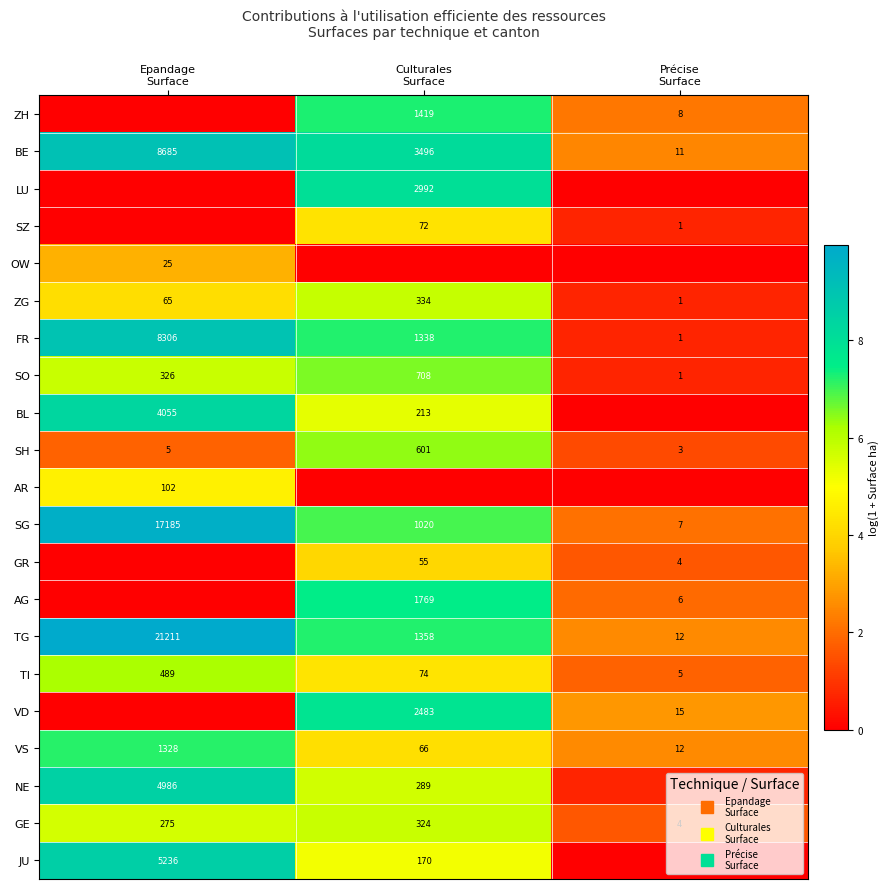

Is the value of FR at Précise Surface greater than the value of AG at Culturales Surface?

No